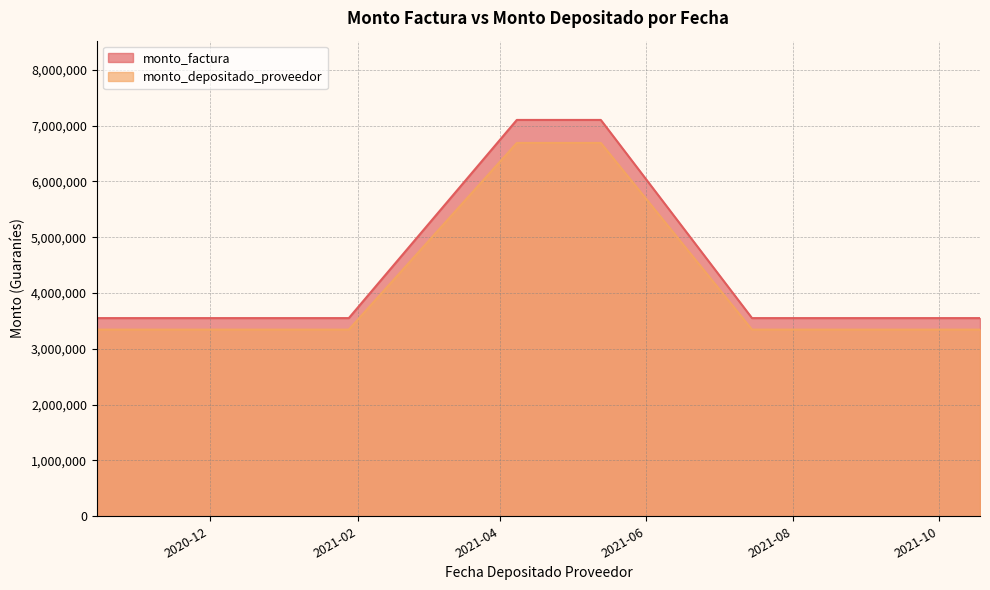

True or false: monto_depositado_proveedor and monto_factura intersect in this chart.

False